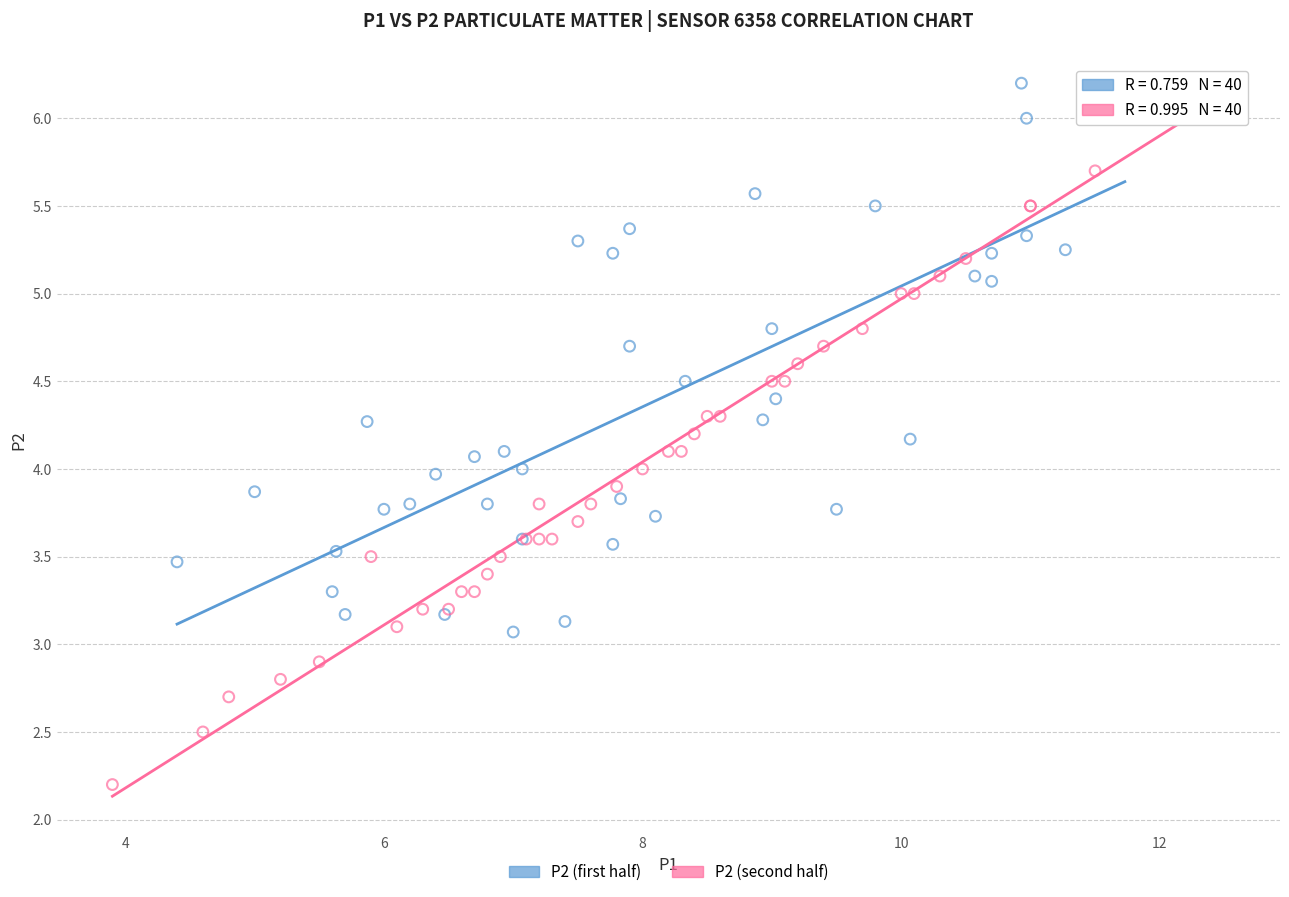

Which series reaches the minimum Y coordinate?

P2 (second half)